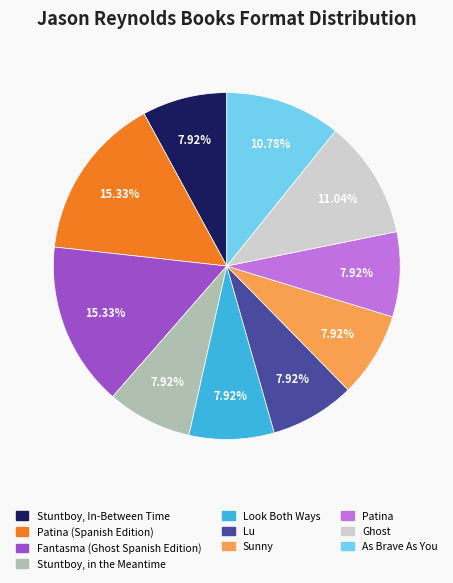

Count the number of slices in the pie.

10